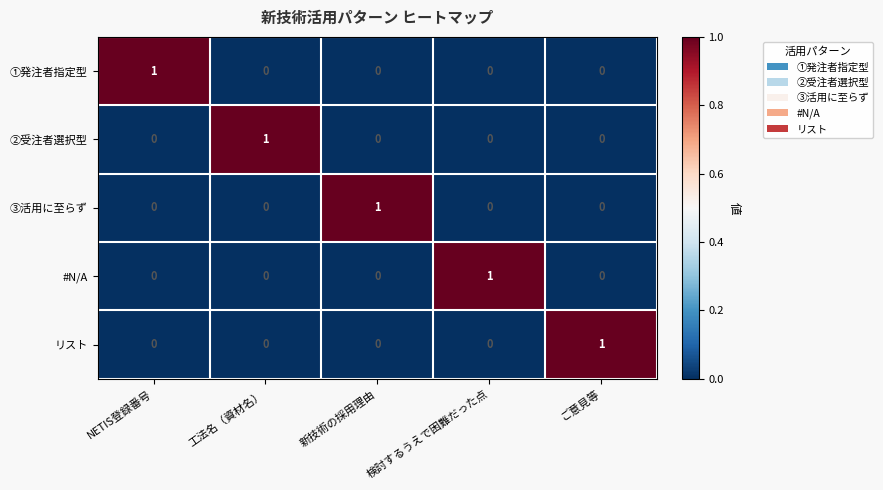

Is the value of ③活用に至らず at 新技術の採用理由 greater than the value of ②受注者選択型 at 検討するうえで困難だった点?

Yes